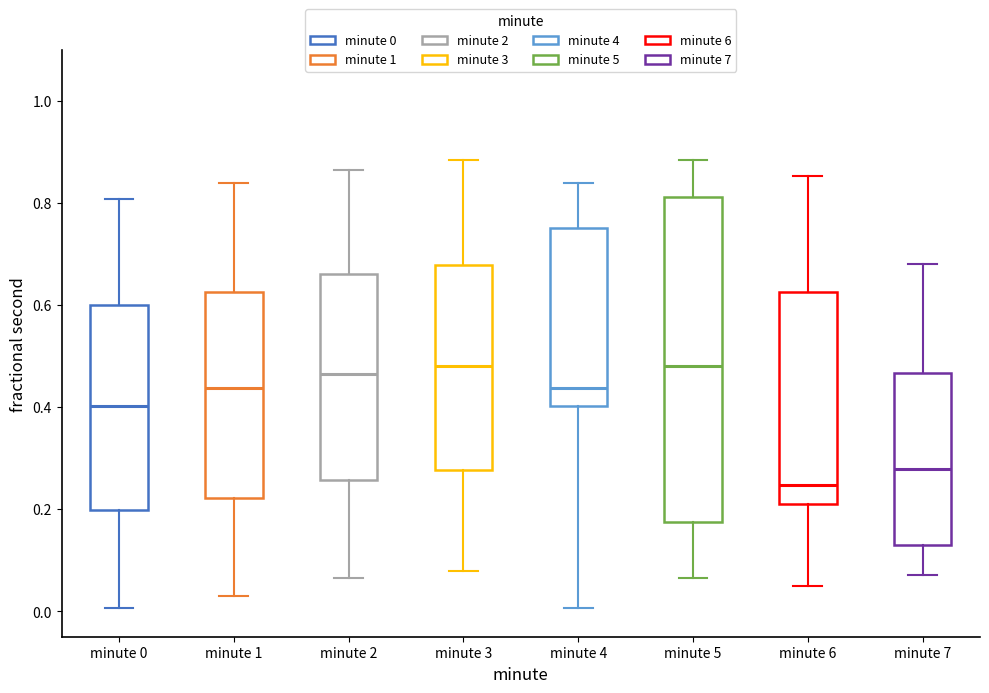

Reading left to right, read every box against the y-axis: the position of its median line, the range the box covers, and the ends of its whiskers. The values are not printed on the chart, so give them approximately, as read against the axis.

minute 0: median 0.40, box 0.20 to 0.60, whiskers 0.00 to 0.80
minute 1: median 0.44, box 0.22 to 0.62, whiskers 0.02 to 0.84
minute 2: median 0.46, box 0.26 to 0.66, whiskers 0.06 to 0.86
minute 3: median 0.48, box 0.28 to 0.68, whiskers 0.08 to 0.88
minute 4: median 0.44, box 0.40 to 0.76, whiskers 0.00 to 0.84
minute 5: median 0.48, box 0.18 to 0.82, whiskers 0.06 to 0.88
minute 6: median 0.24, box 0.22 to 0.62, whiskers 0.04 to 0.86
minute 7: median 0.28, box 0.12 to 0.46, whiskers 0.08 to 0.68